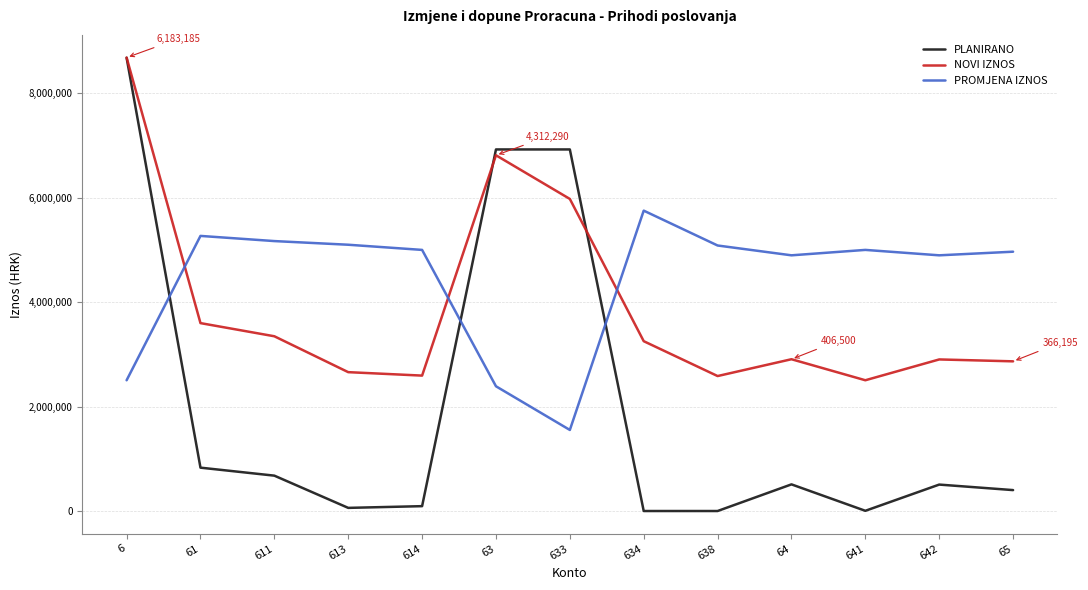

Which series has the widest spread of values?

PLANIRANO